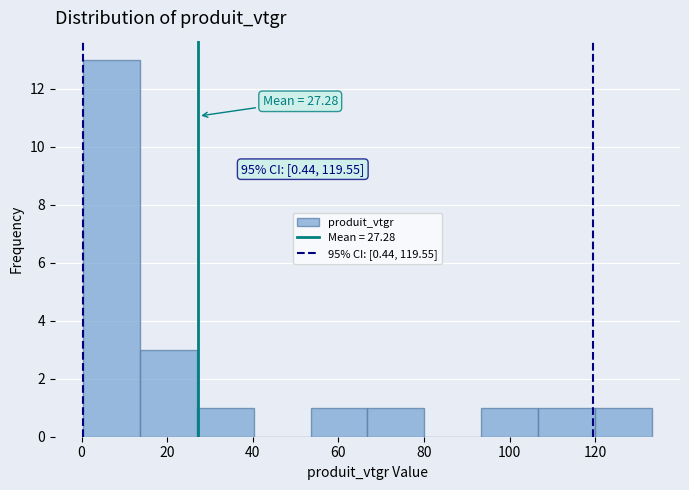

Which range on the x-axis has the tallest bar?

0 to 14